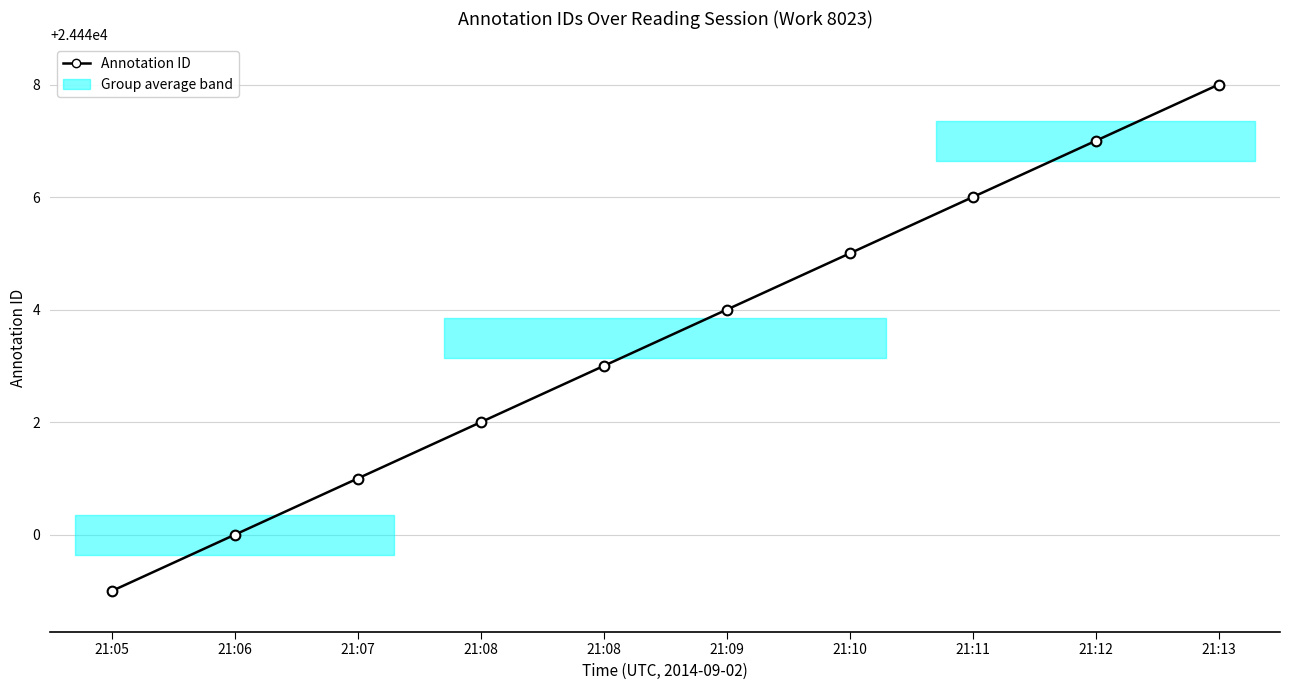

Rank the categories by value from highest to lowest.

21:13, 21:12, 21:11, 21:10, 21:09, 21:08, 21:08, 21:07, 21:06, 21:05